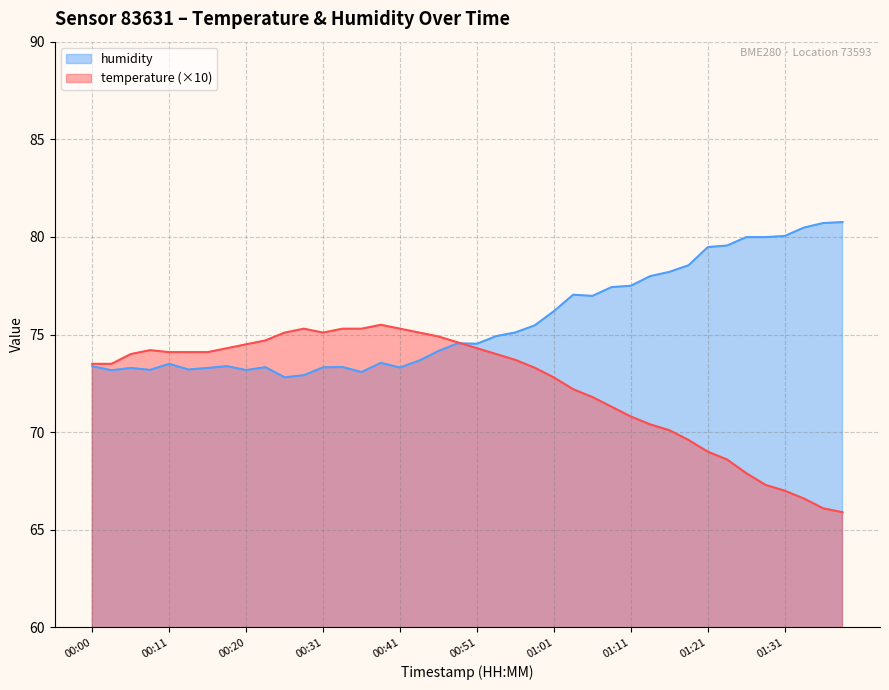

Count the number of categories in the chart.

40